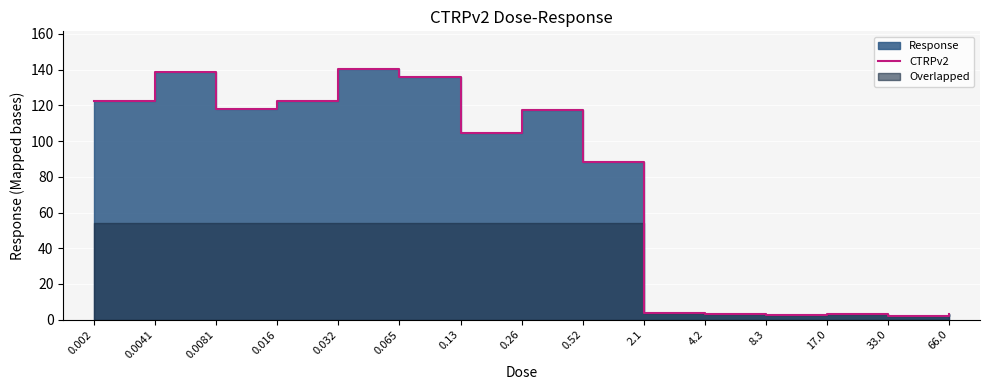

What is the change in value from 0.13 to 4.2?

-101.5